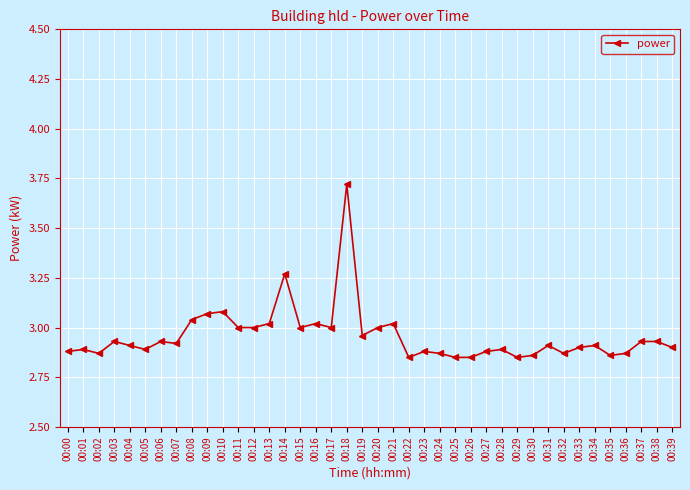

Which label corresponds to the largest value in the chart?

00:18